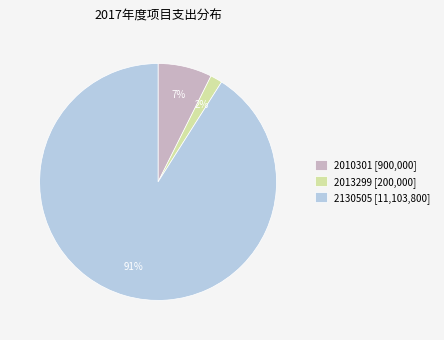

True or false: 2010301 [900,000] accounts for 1% of the total.

False